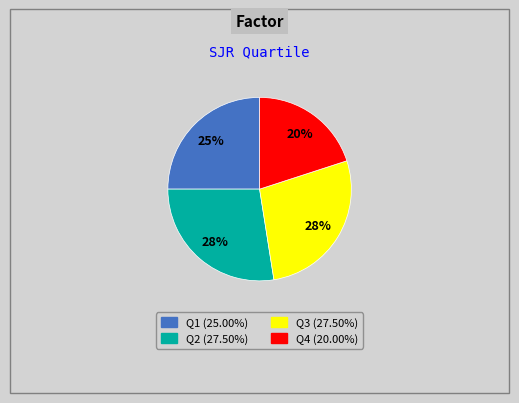

Is Q2 the majority of the pie?

No